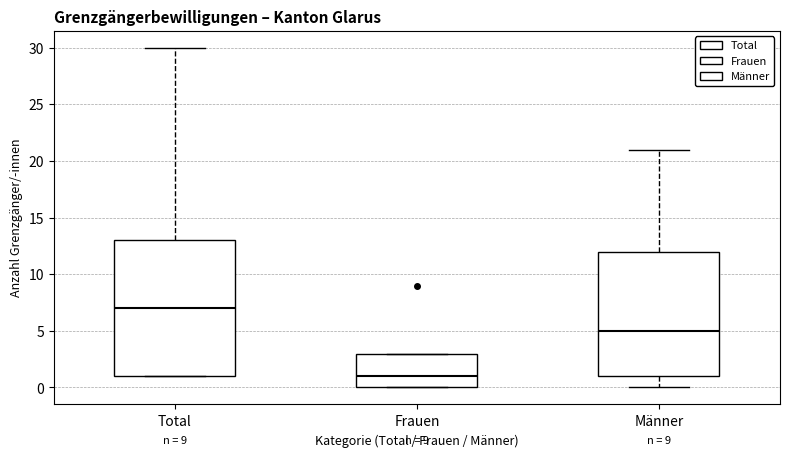

Where does the upper whisker of the box for Männer end on the y-axis? The values are not printed on the chart, so give them approximately, as read against the axis.

21